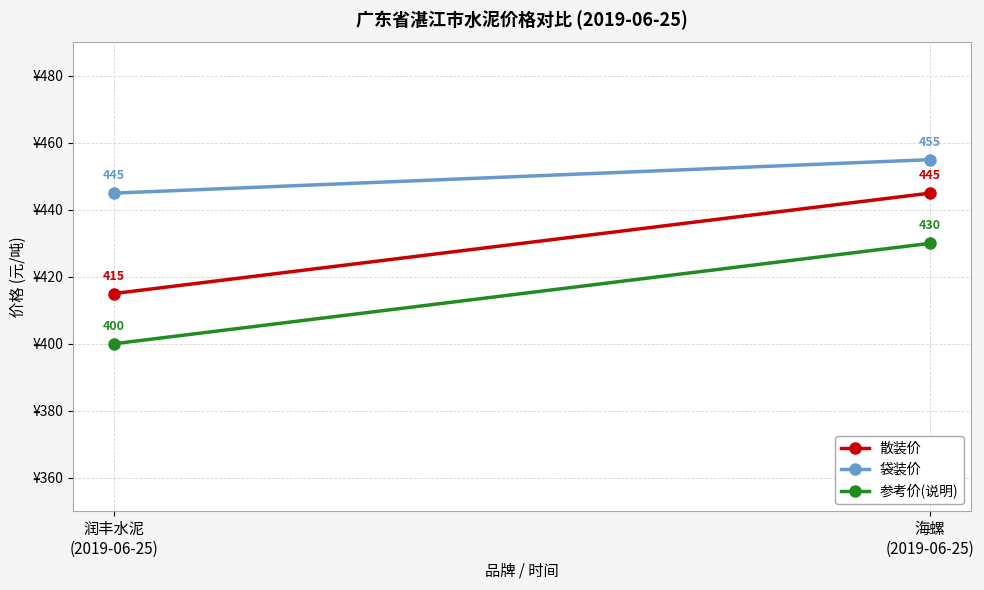

What is the total value across all series at 润丰水泥
(2019-06-25)?

1260